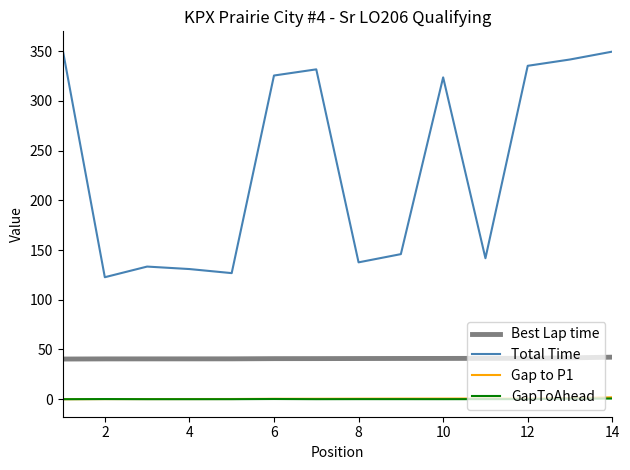

Which series has the largest total across all categories?

Total Time